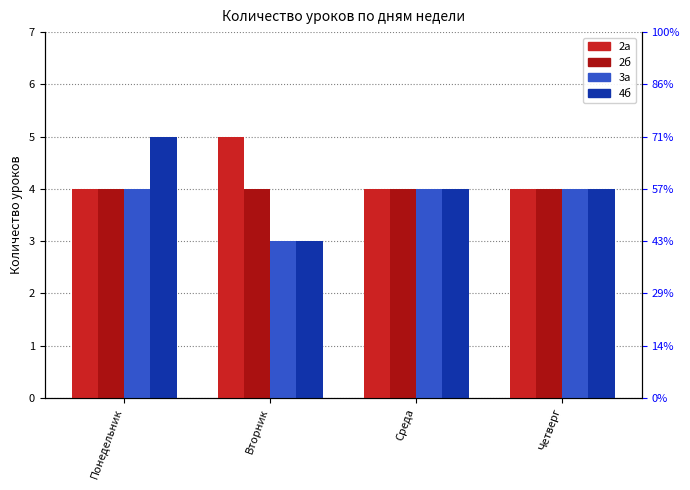

What position from the left is Понедельник?

1